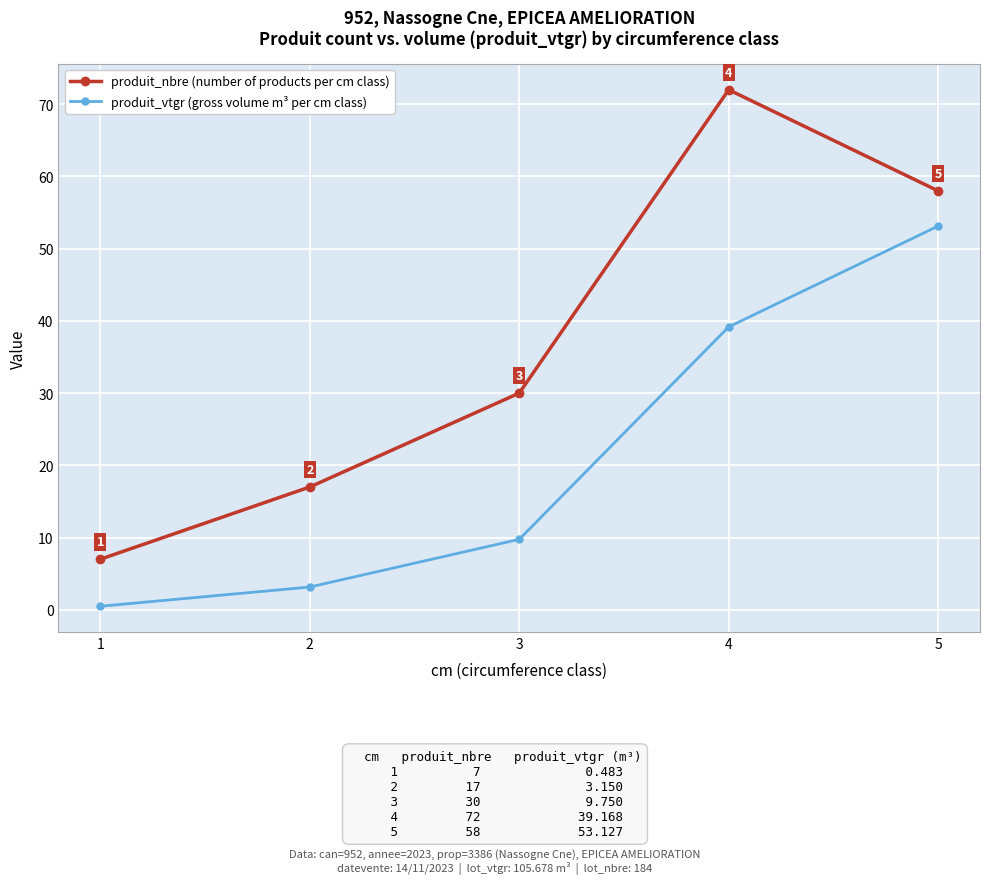

At which label is produit_vtgr (gross volume m³ per cm class) closest to 26?

4